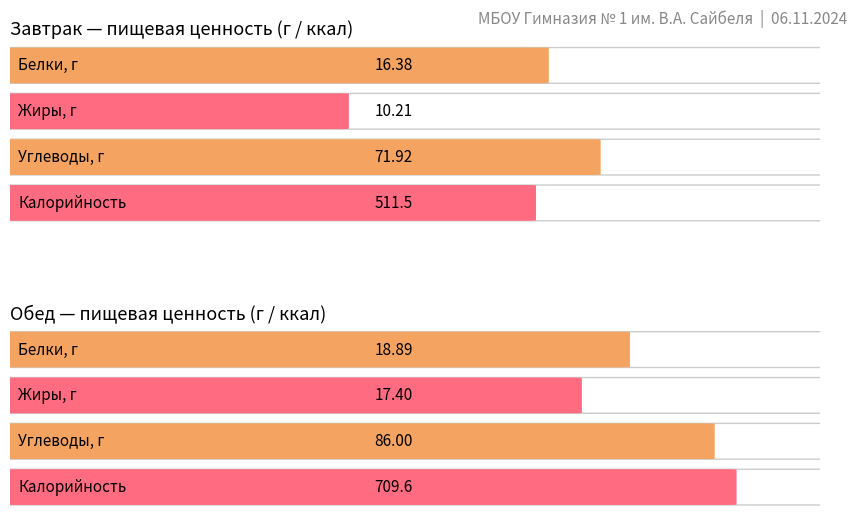

What is the highest value of the Углеводы series?

86.0